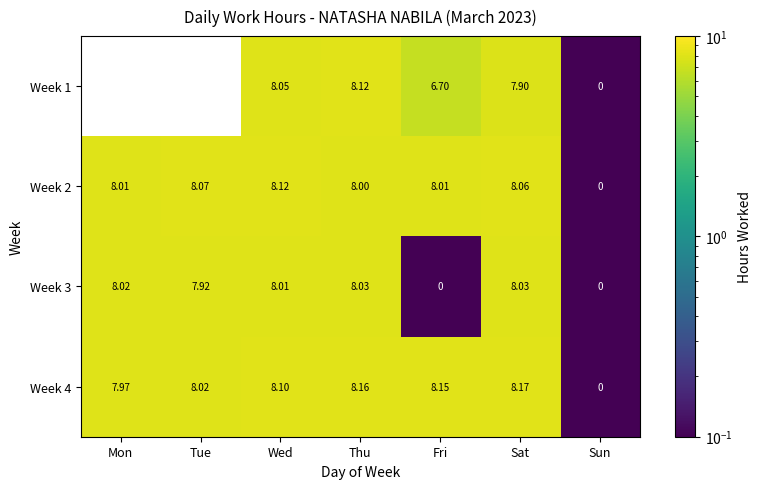

At which label does Week 4 reach its peak?

Sat